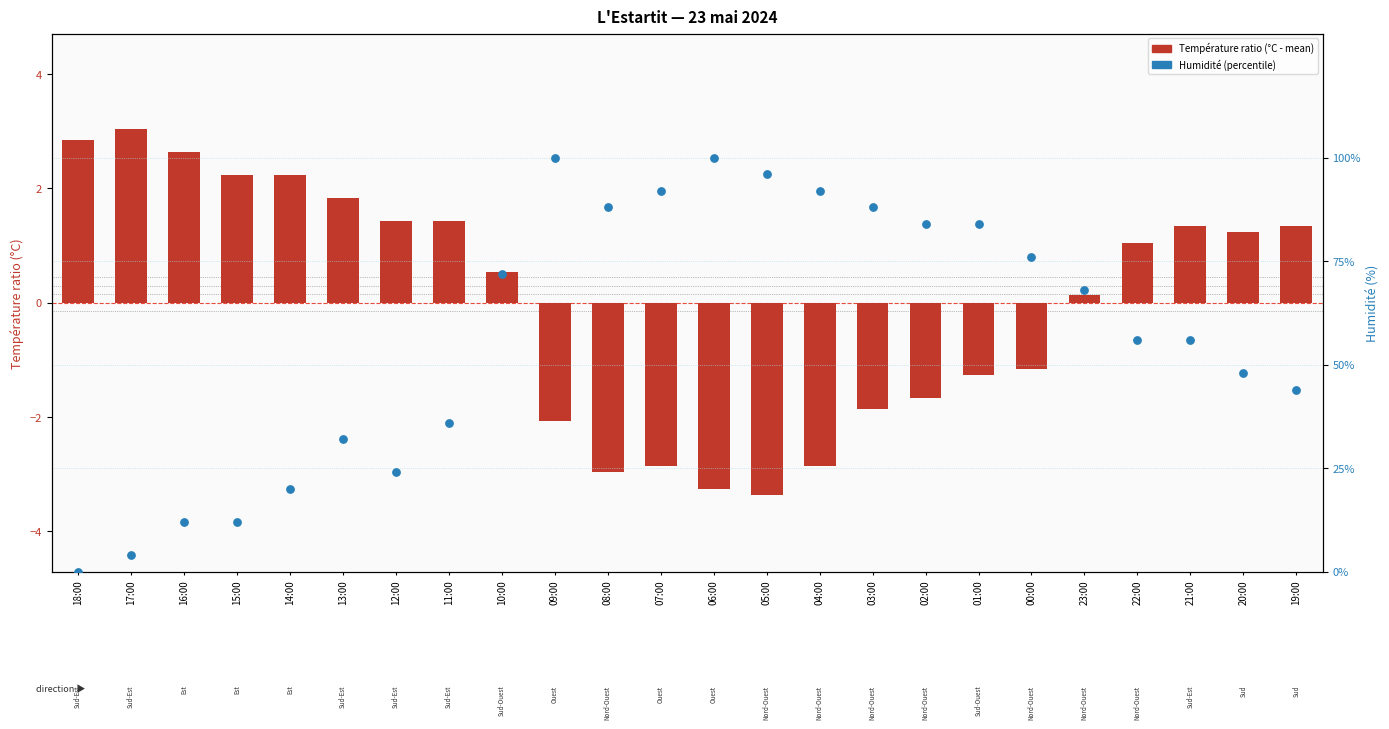

Is the value of Température ratio (°C - mean) at 08:00 greater than the value of Humidité (percentile %) at 13:00?

No